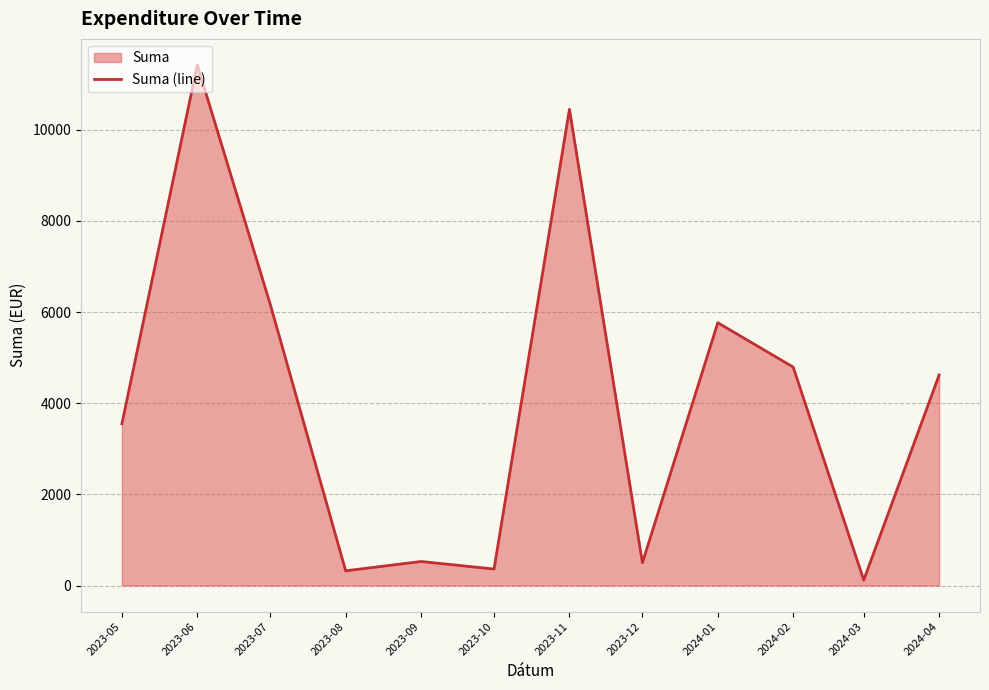

What is the change in value from 2023-11 to 2024-03?

-10329.7